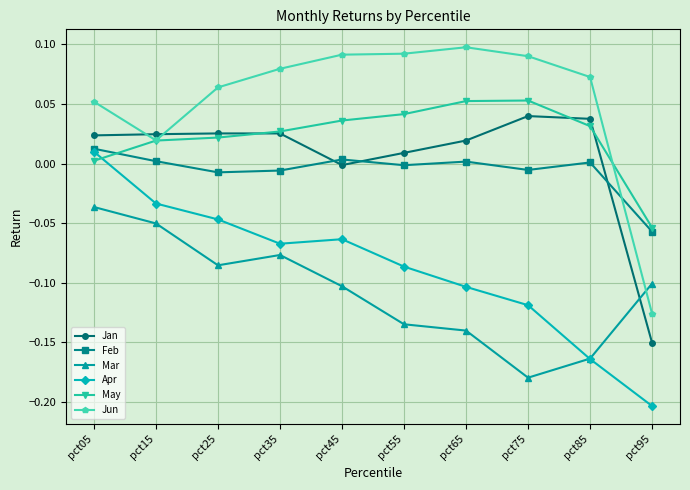

Between pct35 and pct75, which series saw the biggest shift?

Mar